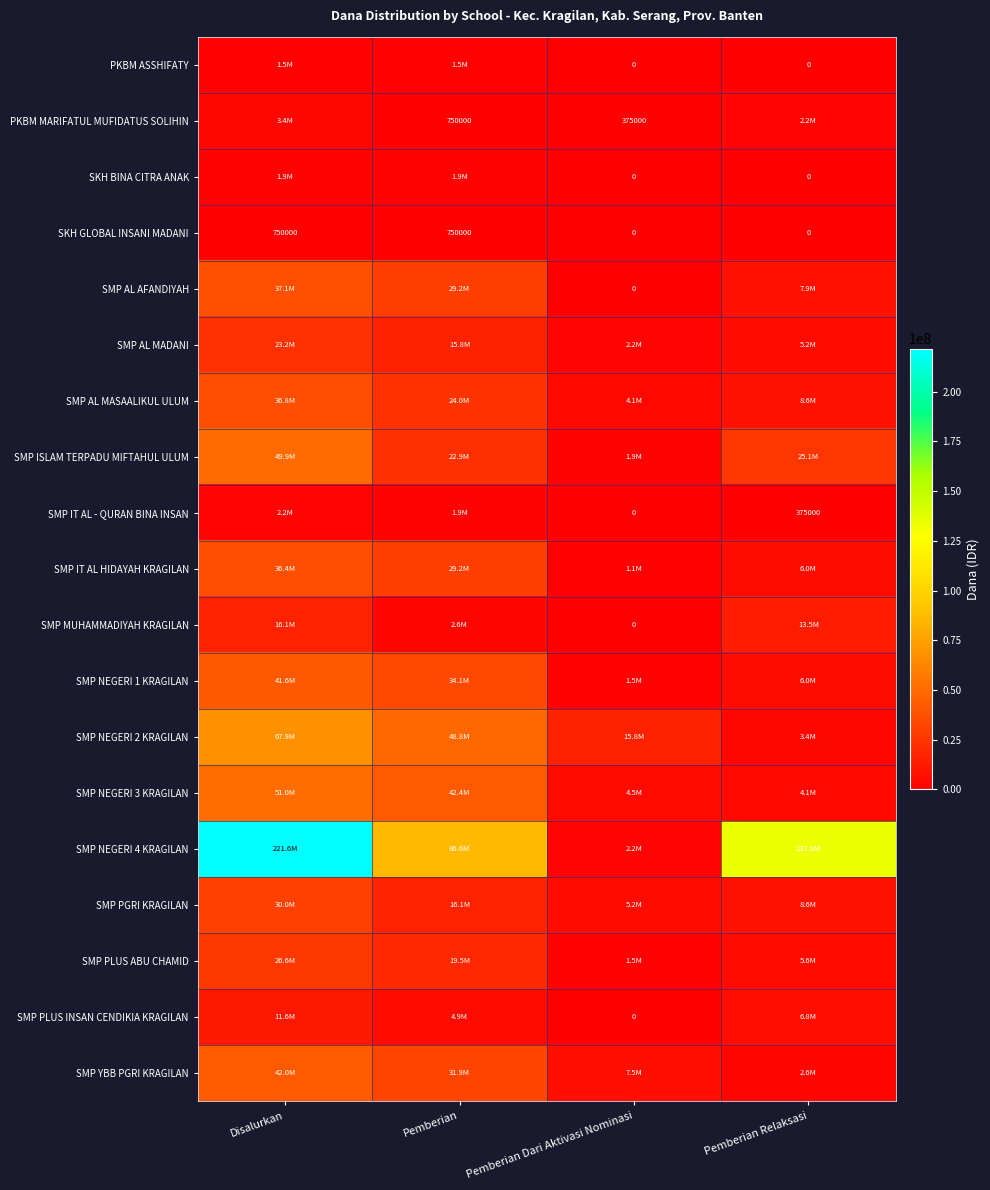

Is it true that SKH GLOBAL INSANI MADANI equals -234542 at Pemberian Relaksasi?

False